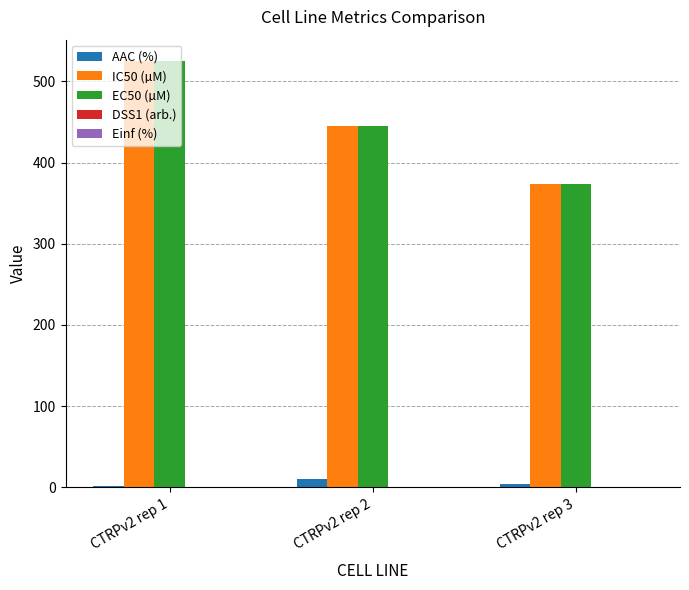

At which category is the sum across all series the highest?

CTRPv2 rep 1